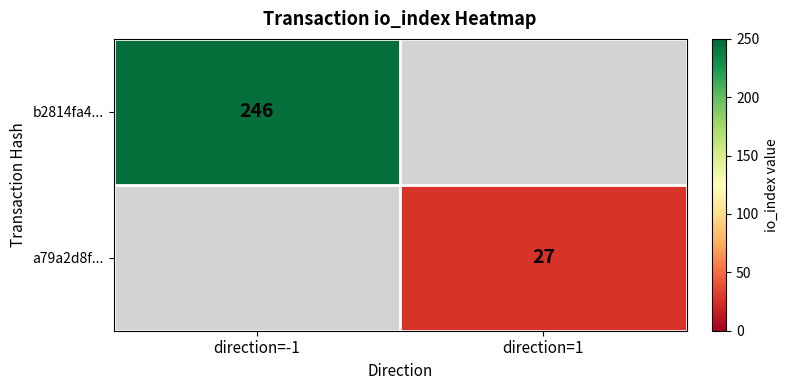

At which category does the chart reach its peak across all series?

direction=-1